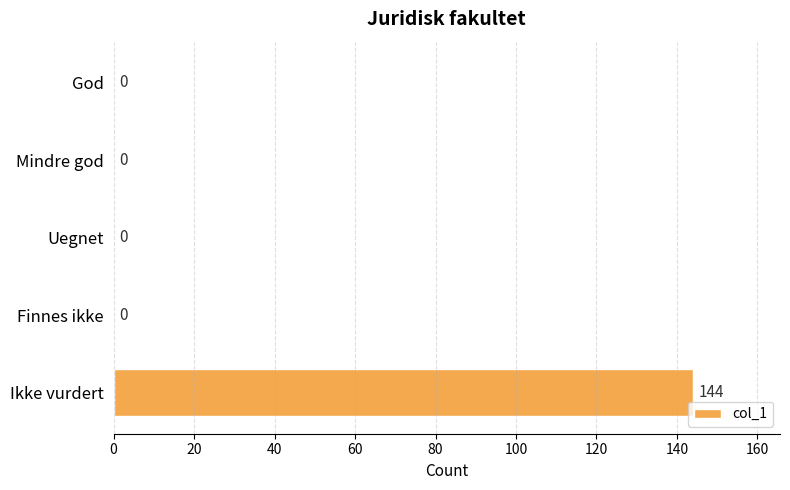

Reading top to bottom, list all the values displayed in this chart.

God=0	Mindre god=0	Uegnet=0	Finnes ikke=0	Ikke vurdert=144